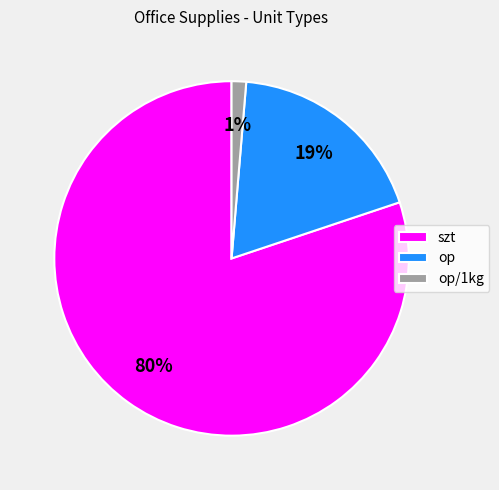

Combined, do op and op/1kg account for over 50%?

No